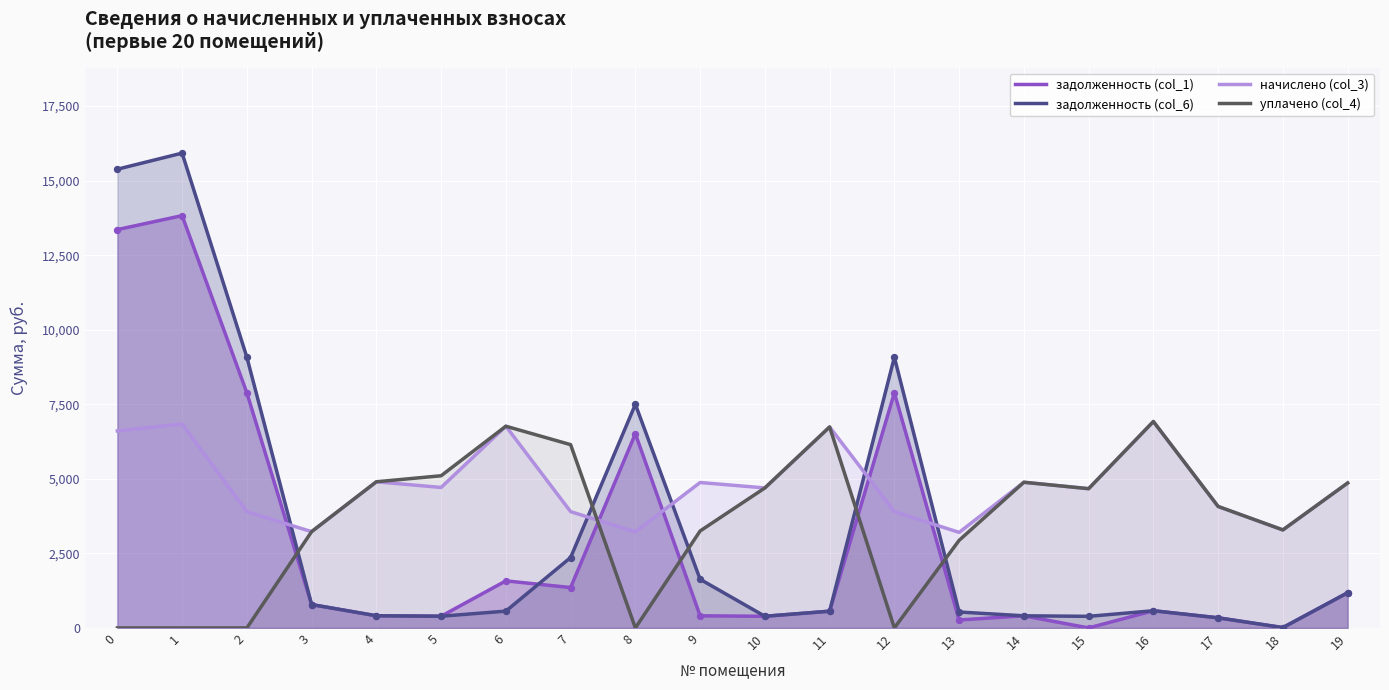

What is the total value across all series at 9?

10166.6